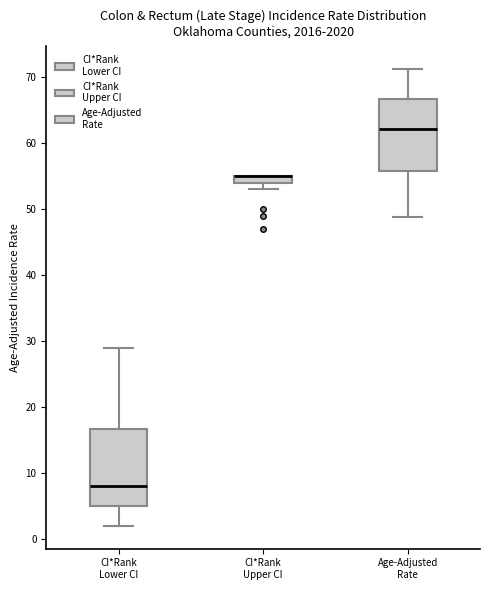

Where does the lower whisker of the box for Age-Adjusted Rate end on the y-axis? The values are not printed on the chart, so give them approximately, as read against the axis.

49